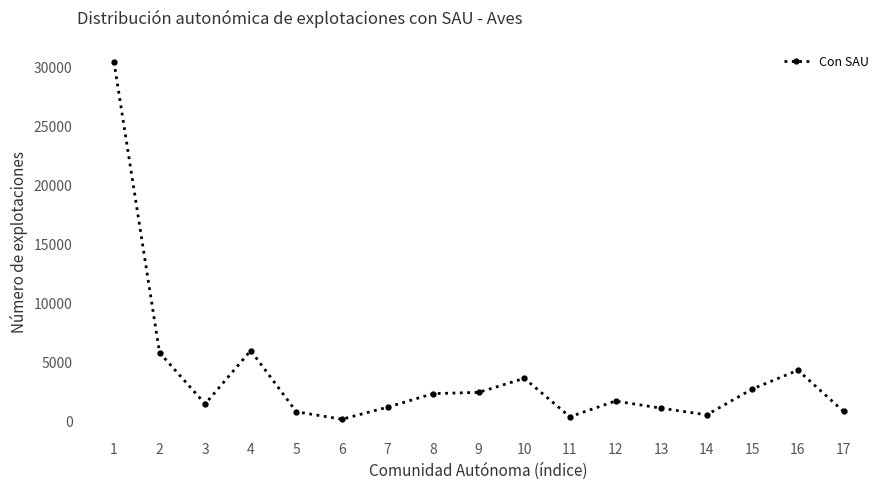

What is the average value?

3816